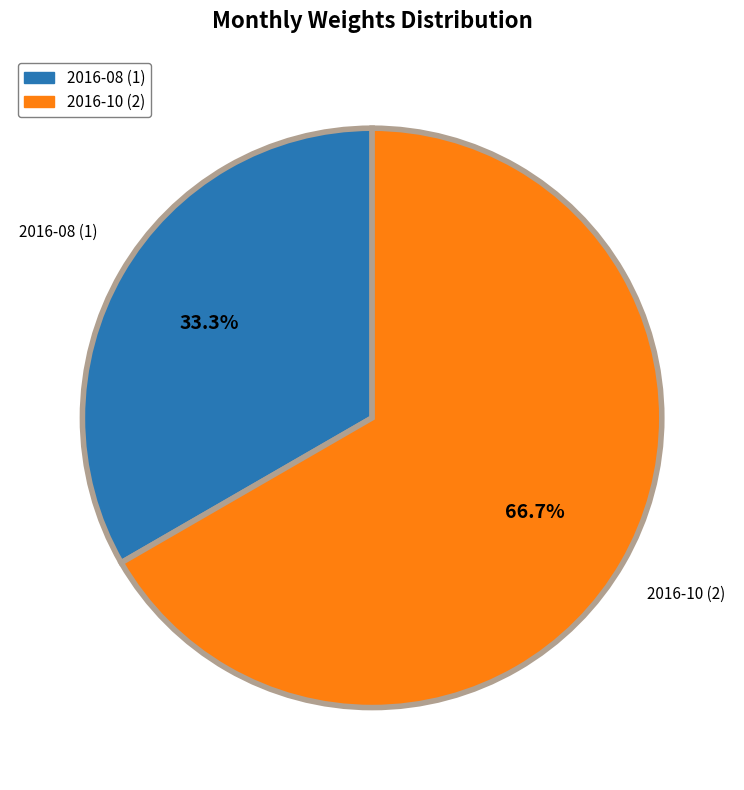

What is the ratio of the value at 2016-10 (2) to the value at 2016-08 (1)?

2.0